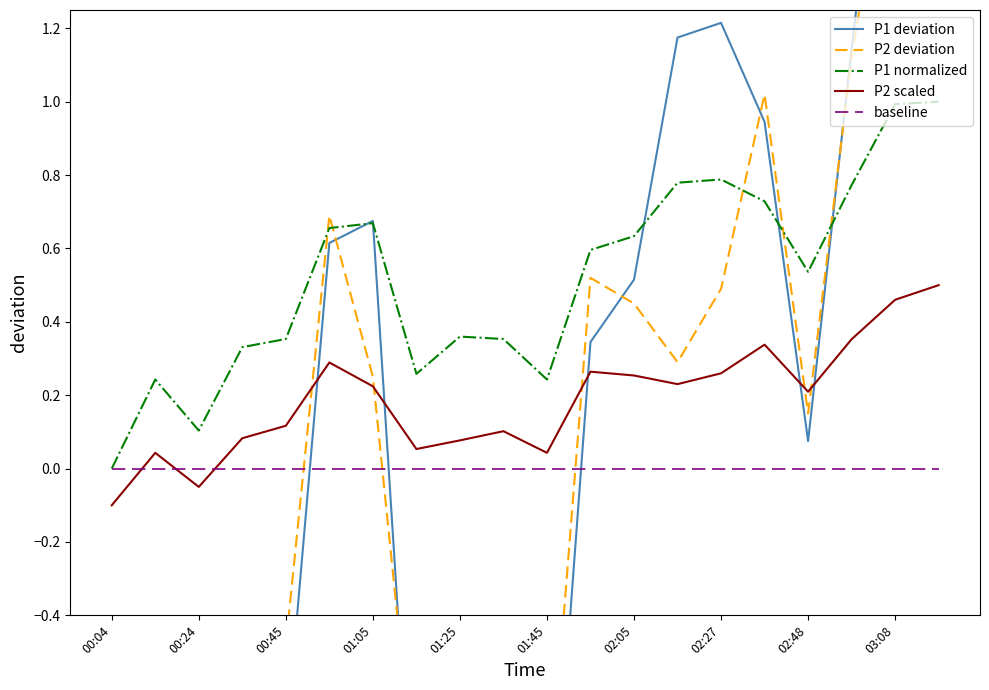

At which label does P1 normalized reach its minimum?

00:04